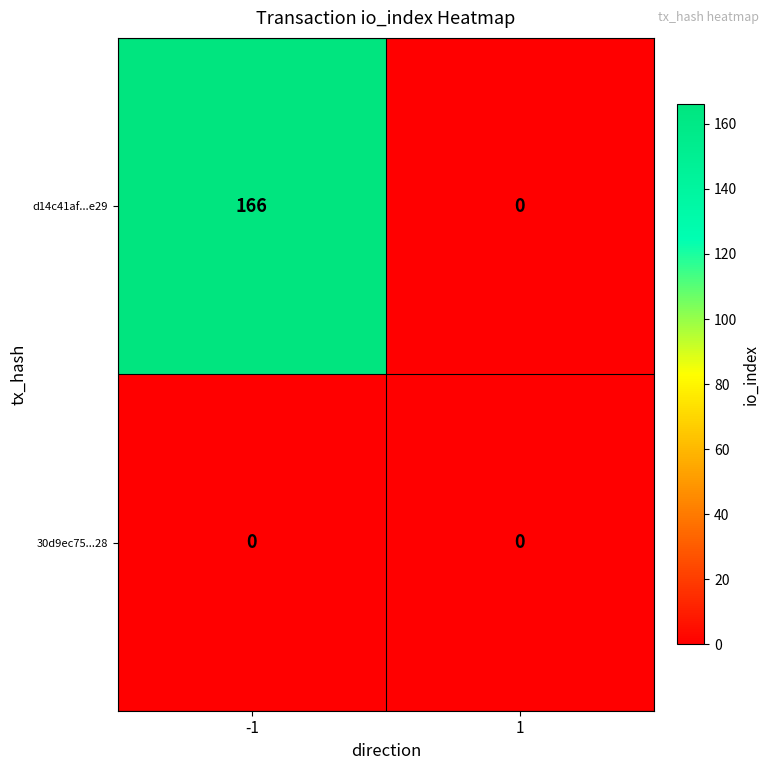

How many categories are shown in the chart?

2